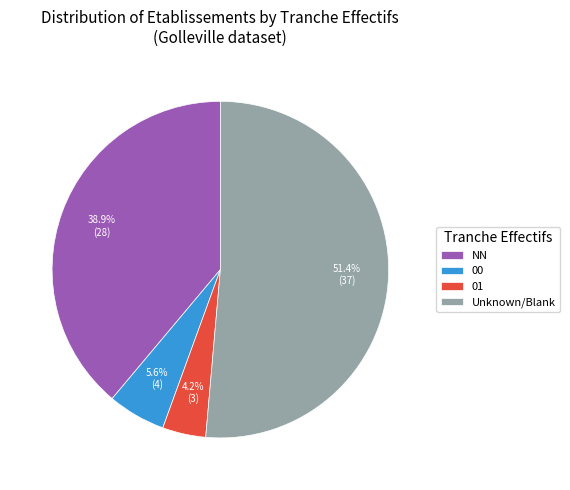

The NN slice represents 28% of the pie. True or false?

False